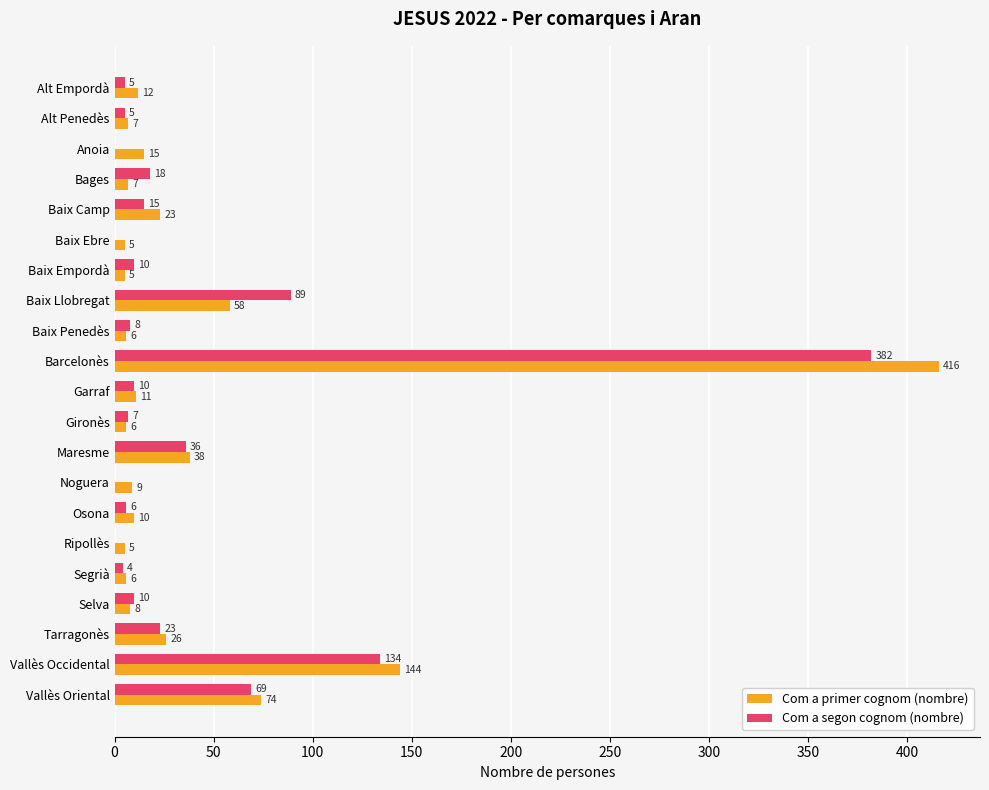

Which series has the largest range (max minus min)?

Com a primer cognom (nombre)